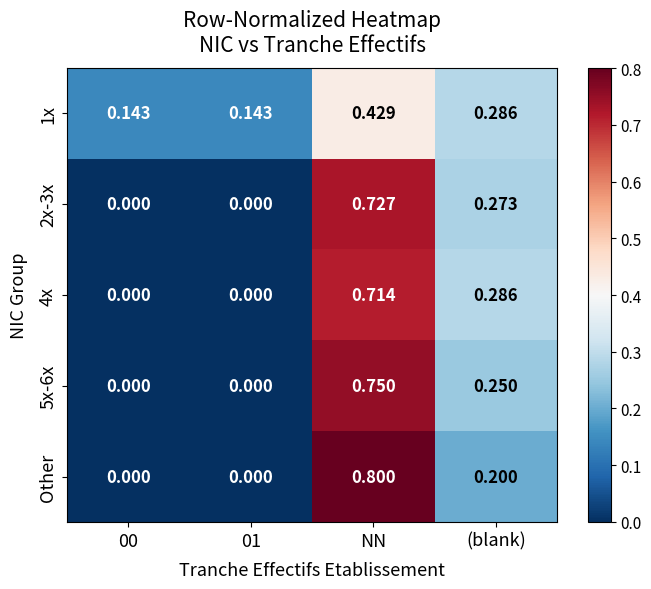

At which category is the sum across all series the highest?

NN